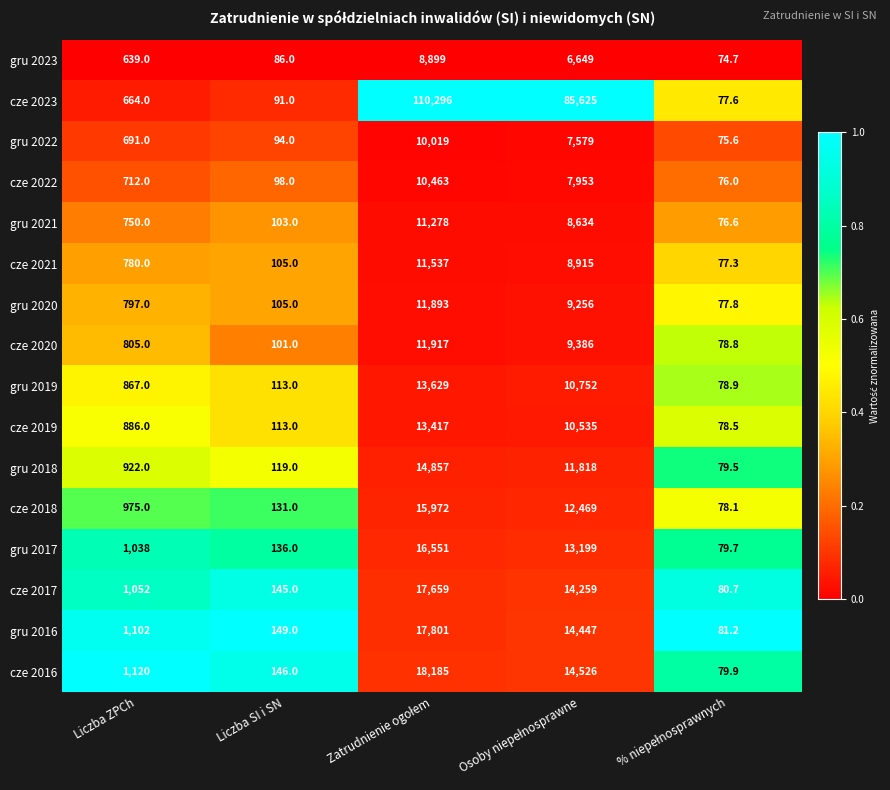

What is the total value across all series at Liczba ZPCh?

13800.0